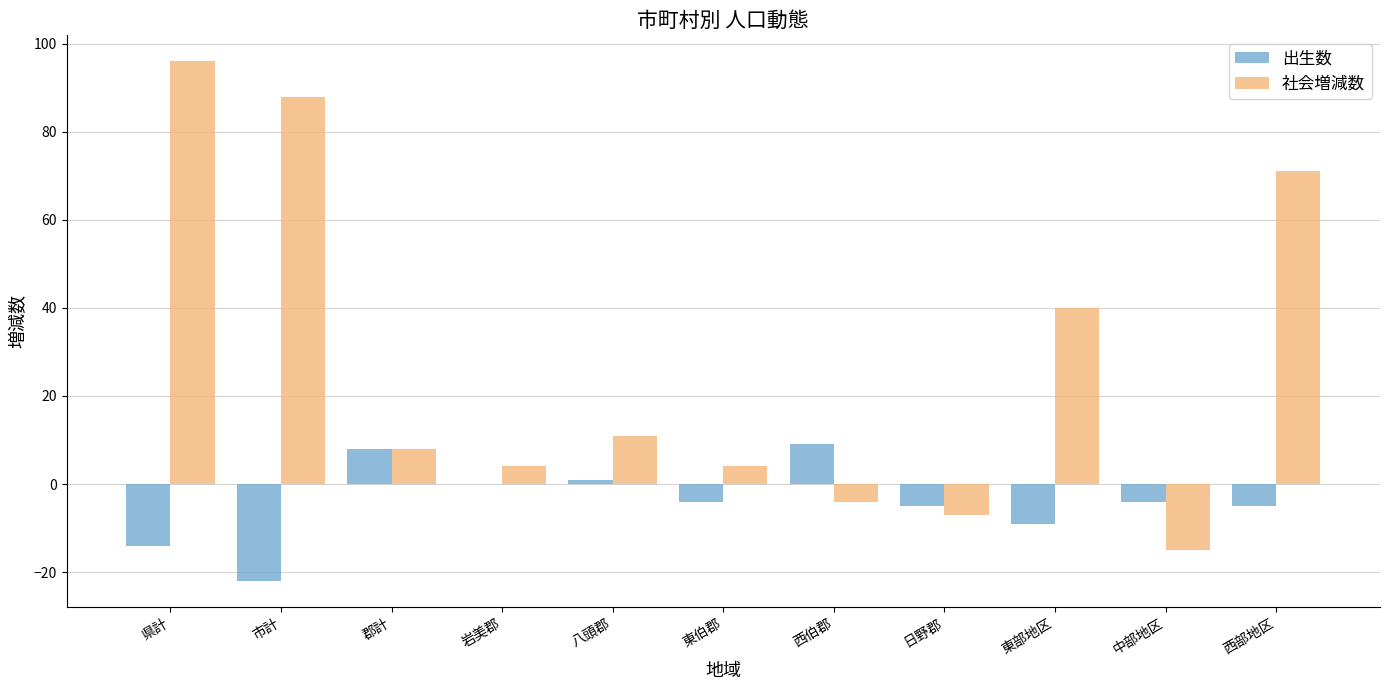

Reading left to right, list all the values displayed in this chart.

出生数: 県計=-14	市計=-22	郡計=8	岩美郡=0	八頭郡=1	東伯郡=-4	西伯郡=9	日野郡=-5	東部地区=-9	中部地区=-4	西部地区=-5
社会増減数: 県計=96	市計=88	郡計=8	岩美郡=4	八頭郡=11	東伯郡=4	西伯郡=-4	日野郡=-7	東部地区=40	中部地区=-15	西部地区=71